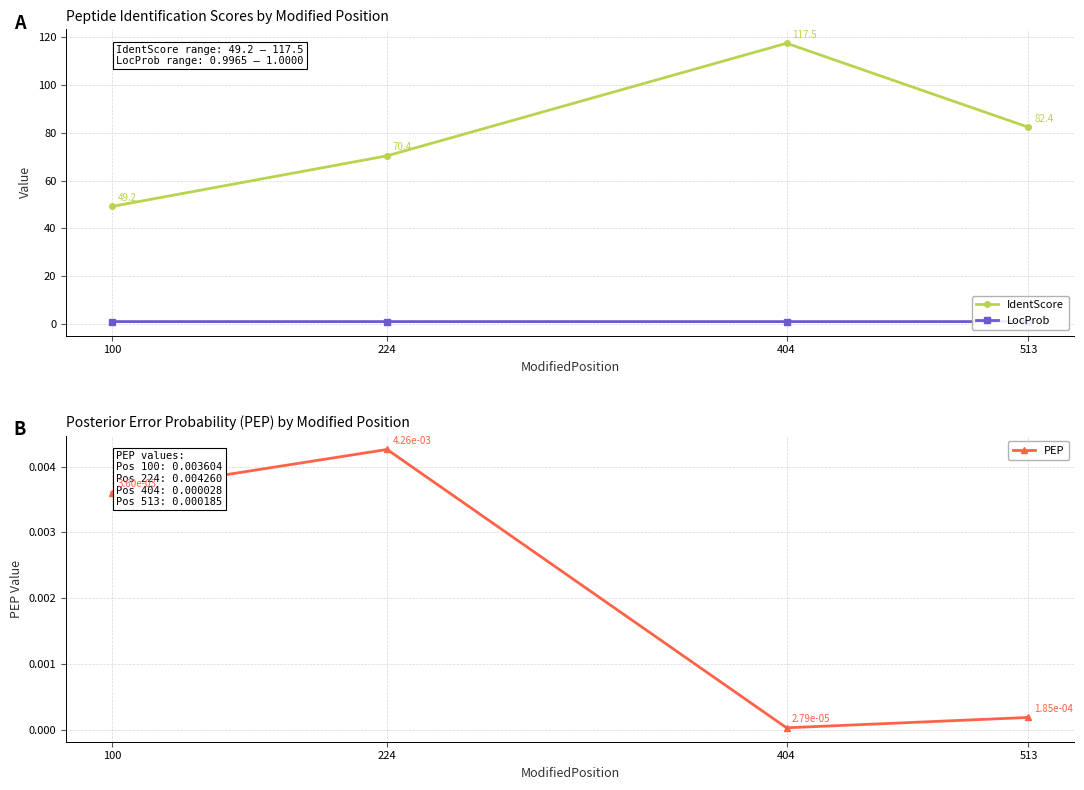

Which series has the widest spread of values?

IdentScore